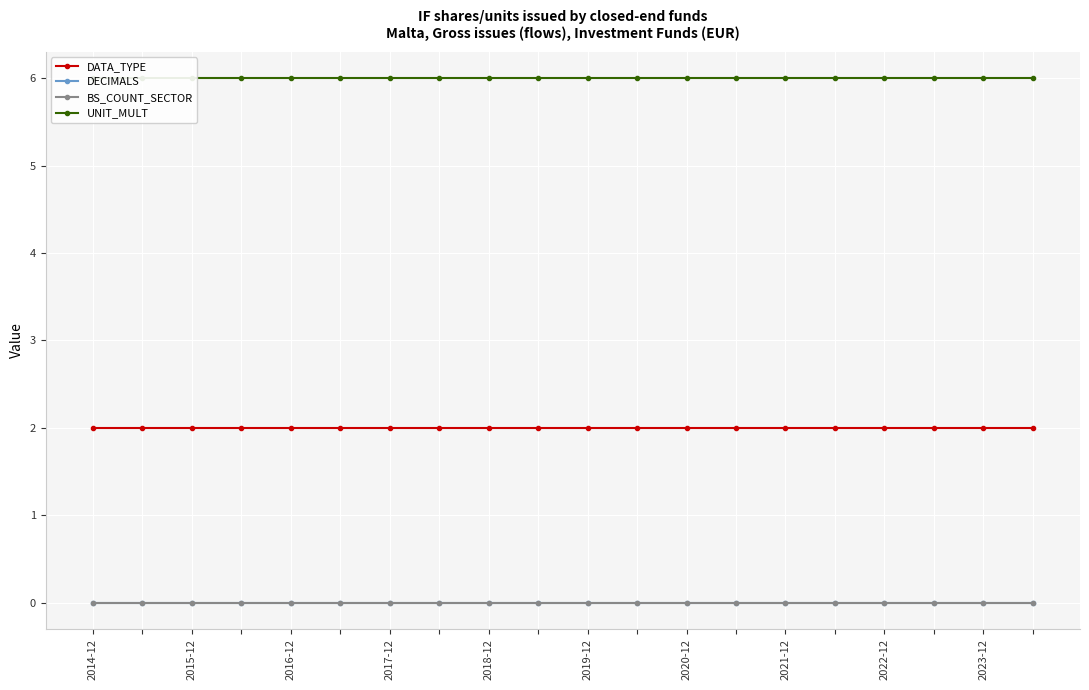

Which series has the largest total across all categories?

UNIT_MULT